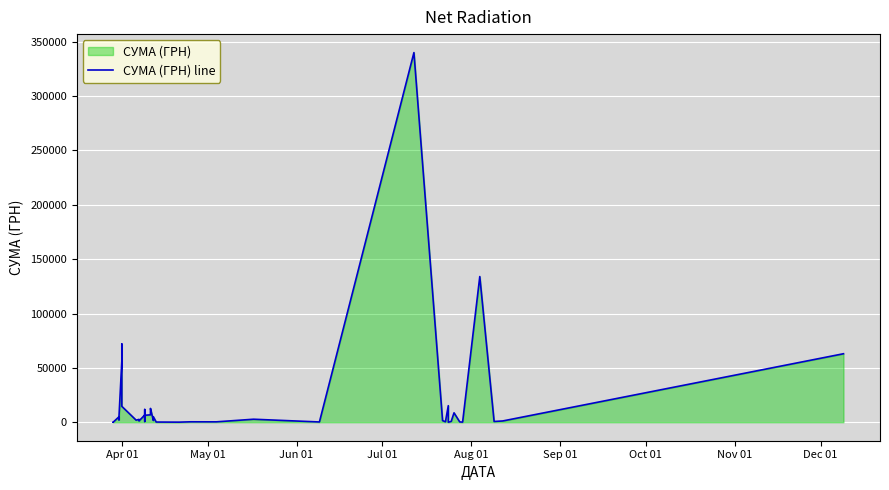

How many distinct data groups are displayed?

1